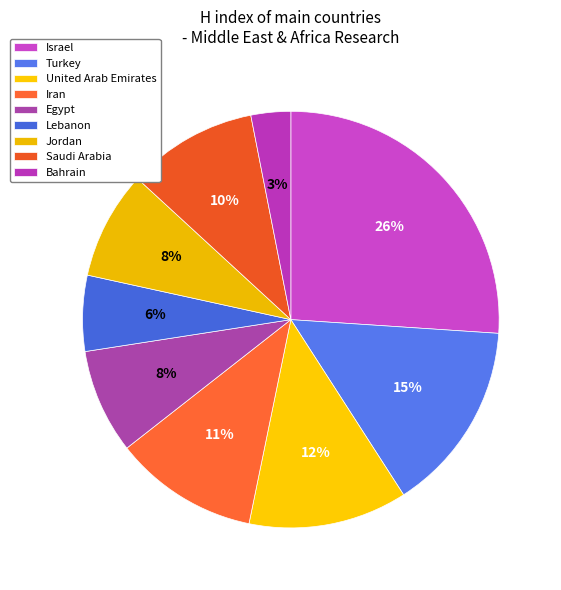

Does any single category account for the majority?

No